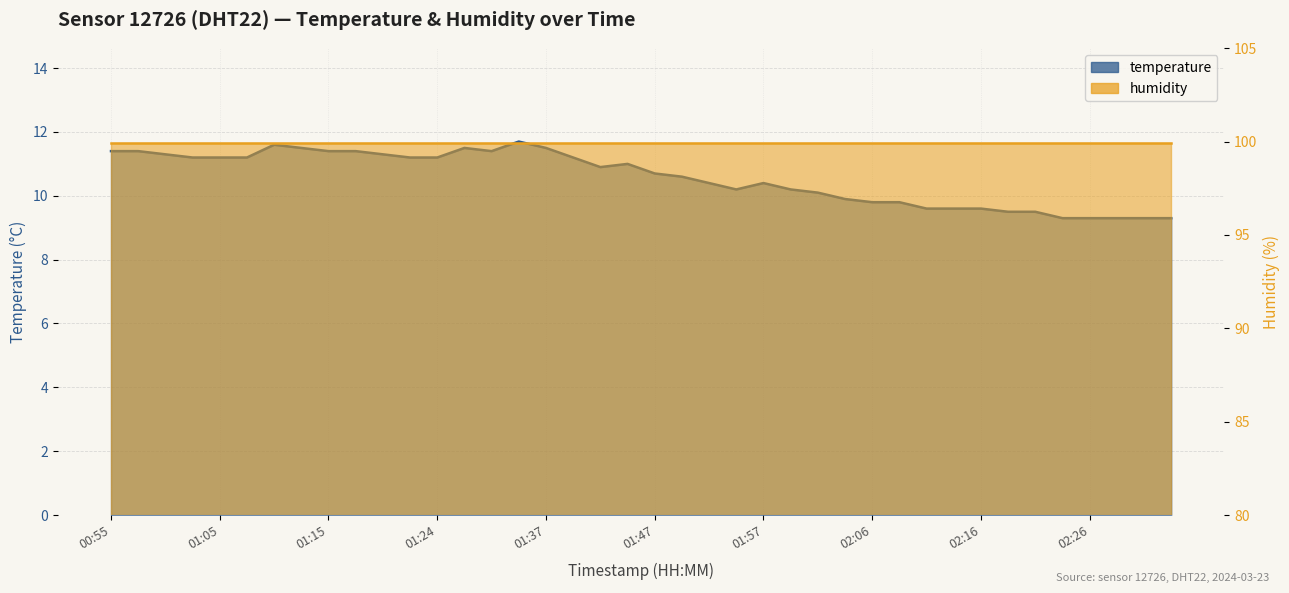

How many data points does each series have?

40